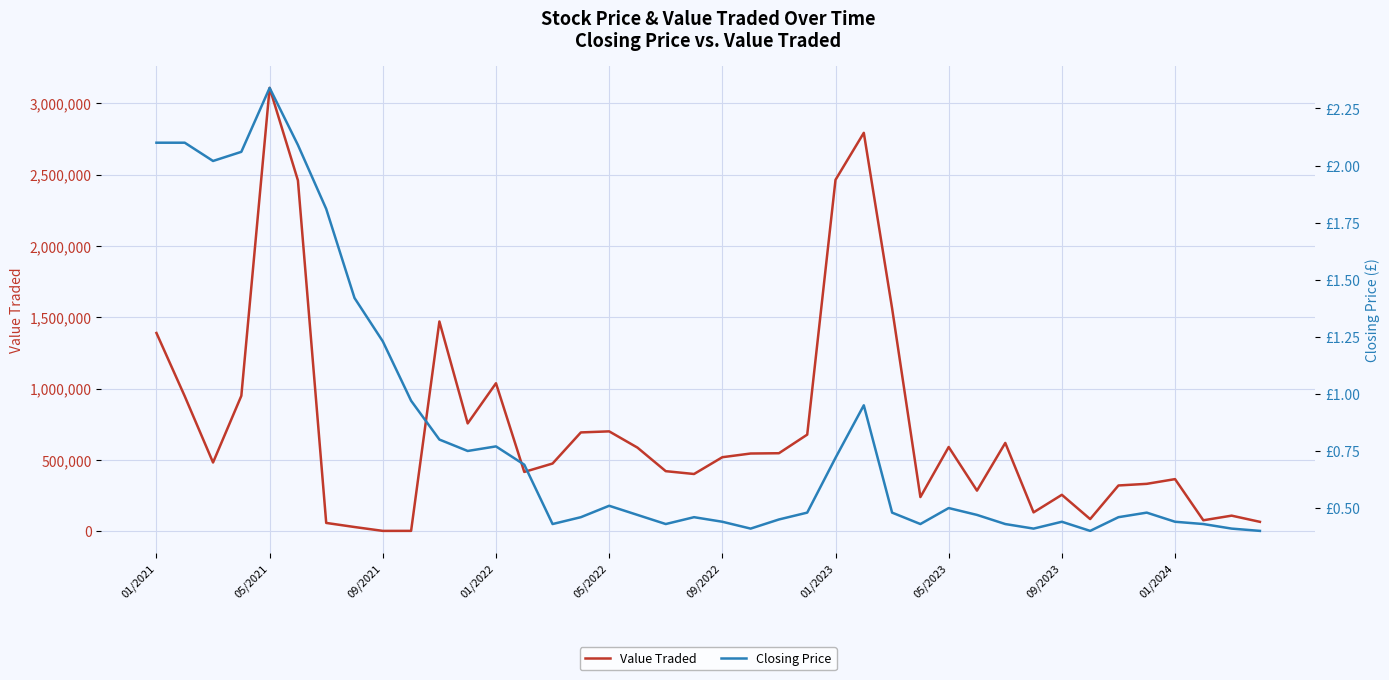

At which label does Value Traded reach its peak?

05/2021